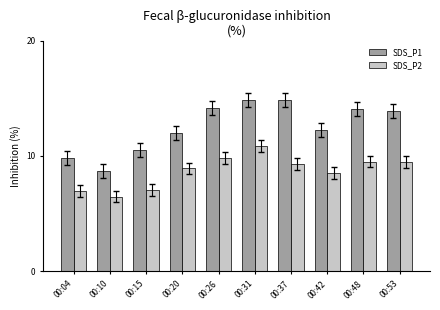

Which series has the largest range (max minus min)?

SDS_P1